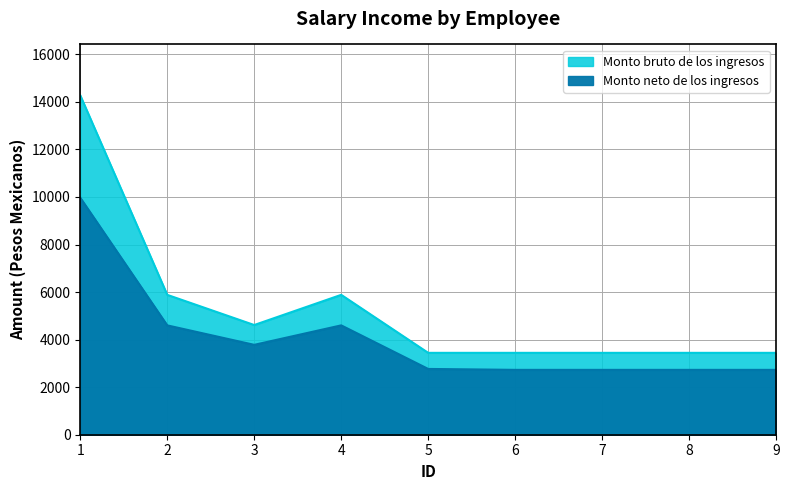

At 5, list the series in order from smallest to largest.

Monto neto de los ingresos, Monto bruto de los ingresos